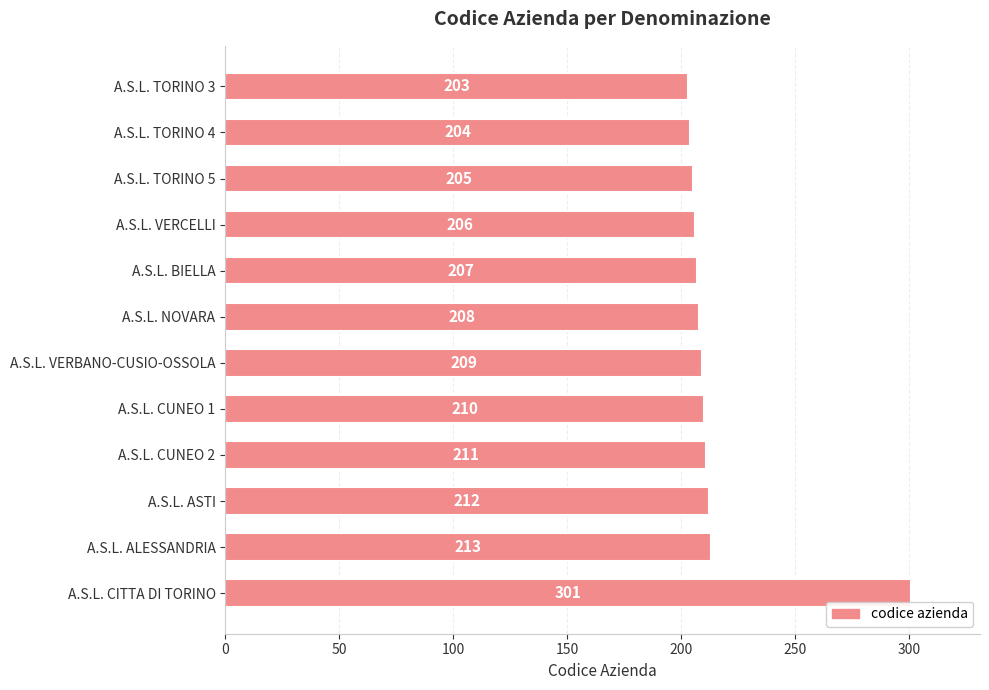

What is the label of the 7th bar from the top?

A.S.L. VERBANO-CUSIO-OSSOLA